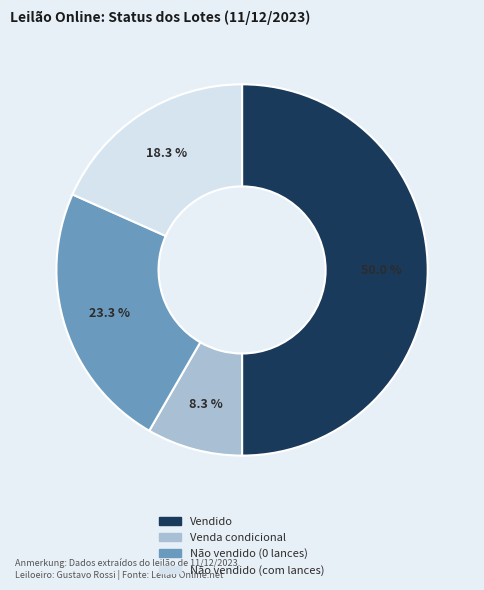

Do Não vendido (com lances) and Vendido together represent more than half of the pie?

Yes